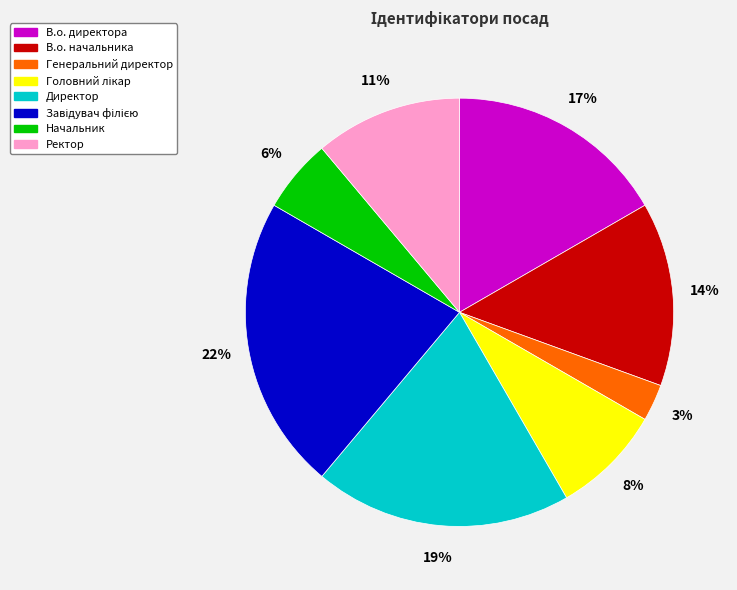

Is there a majority slice in this chart?

No